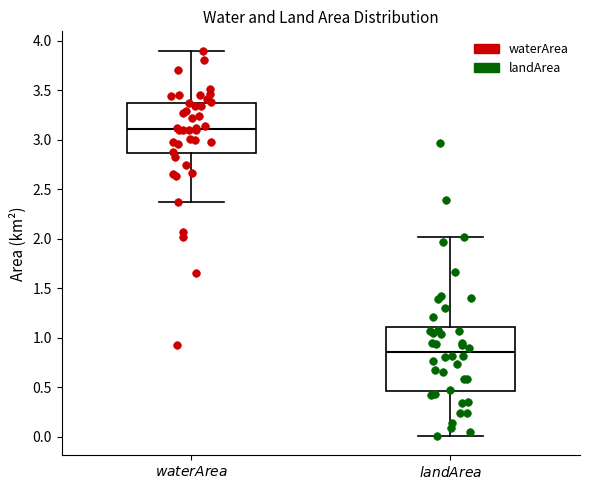

Which box is the tallest, from its lower edge to its upper edge?

$landArea$